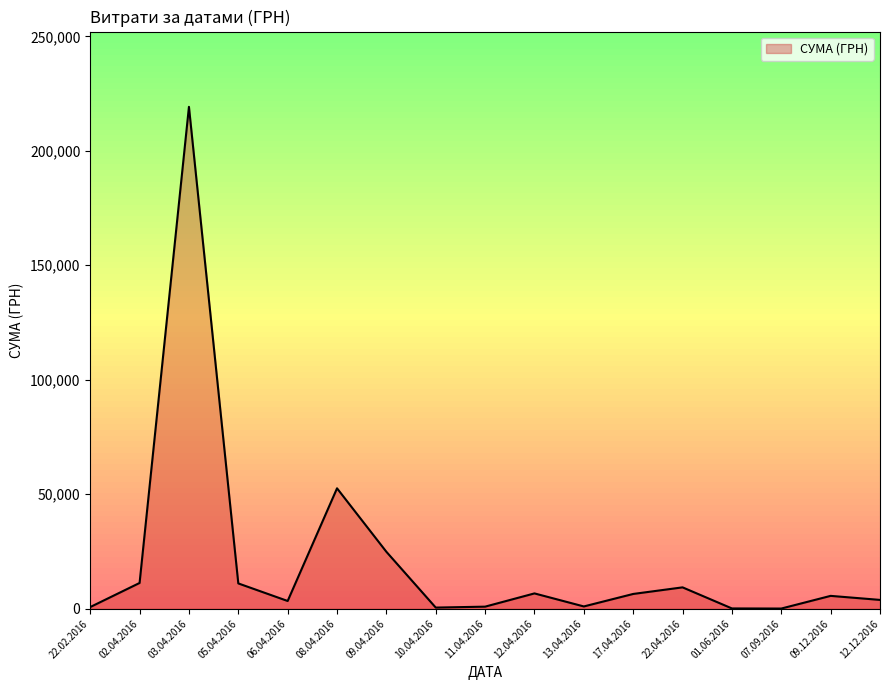

What is the greatest value displayed?

219195.0